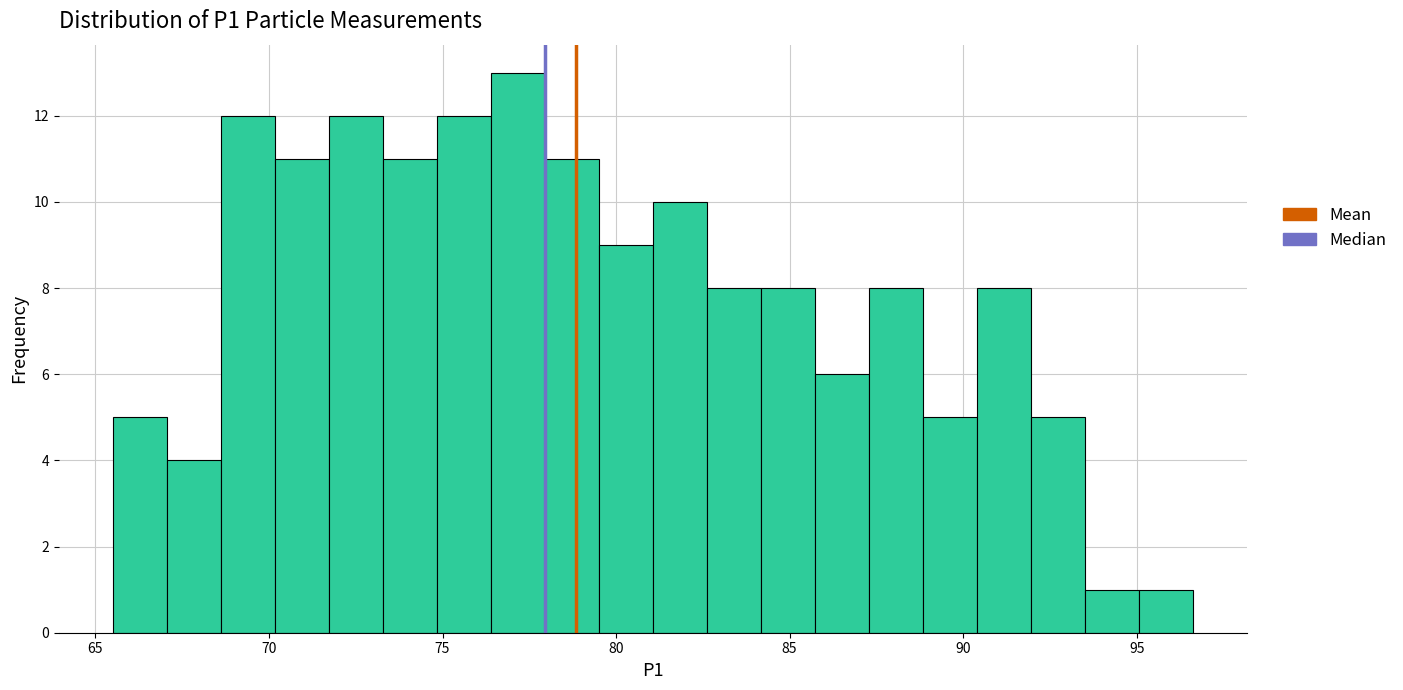

Read against the x-axis, roughly where is the centre of the tallest bar?

77.0